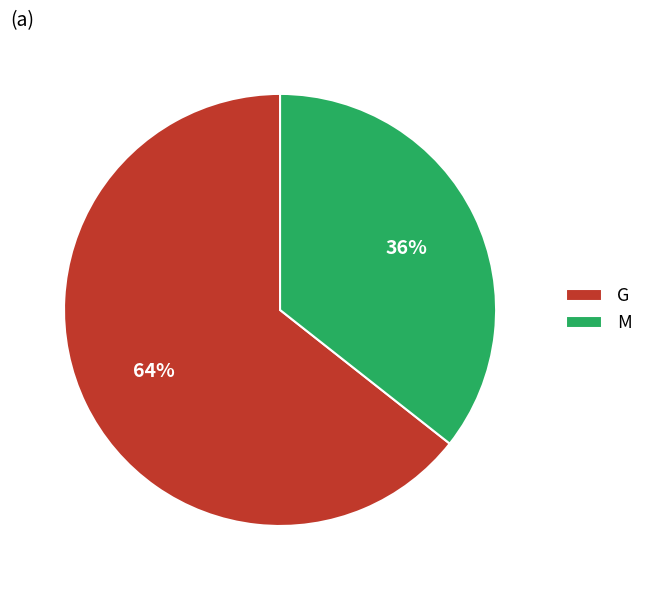

True or false: G accounts for 64% of the total.

True